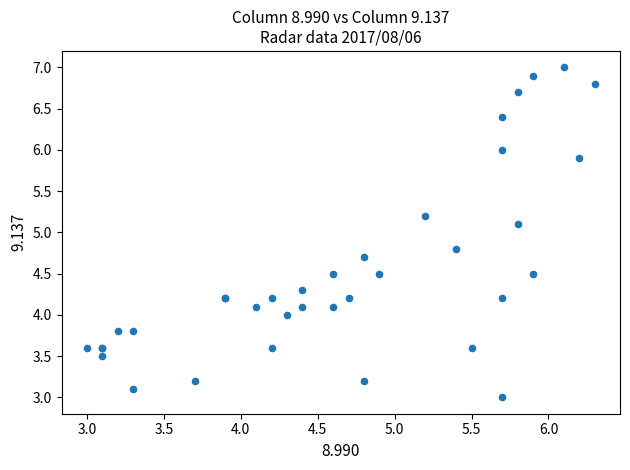

What Y value in the scatter plot is closest to 5?

5.1